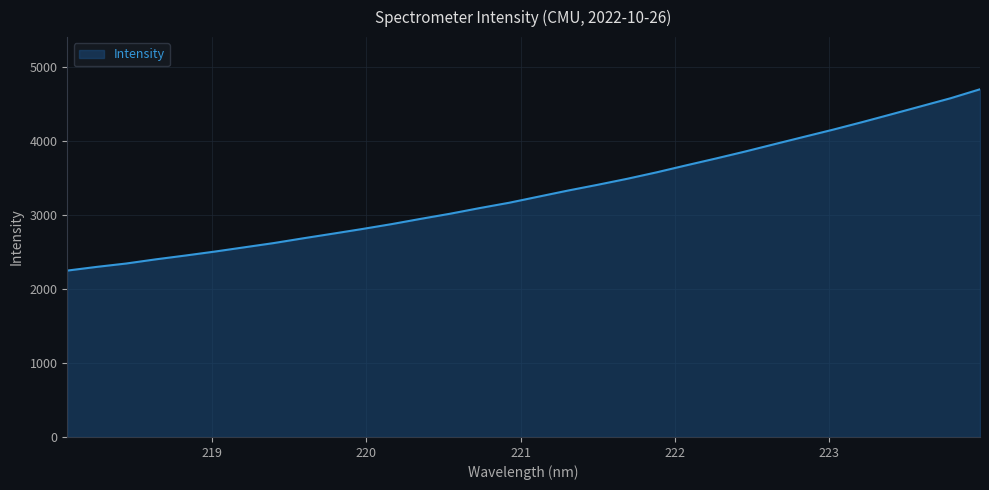

What is the minimum value shown in the chart?

2250.1